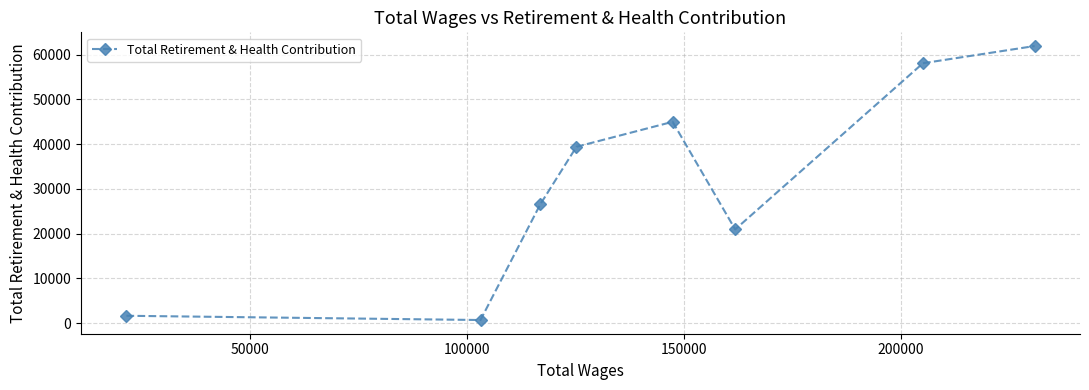

What is the greatest value displayed?

61907